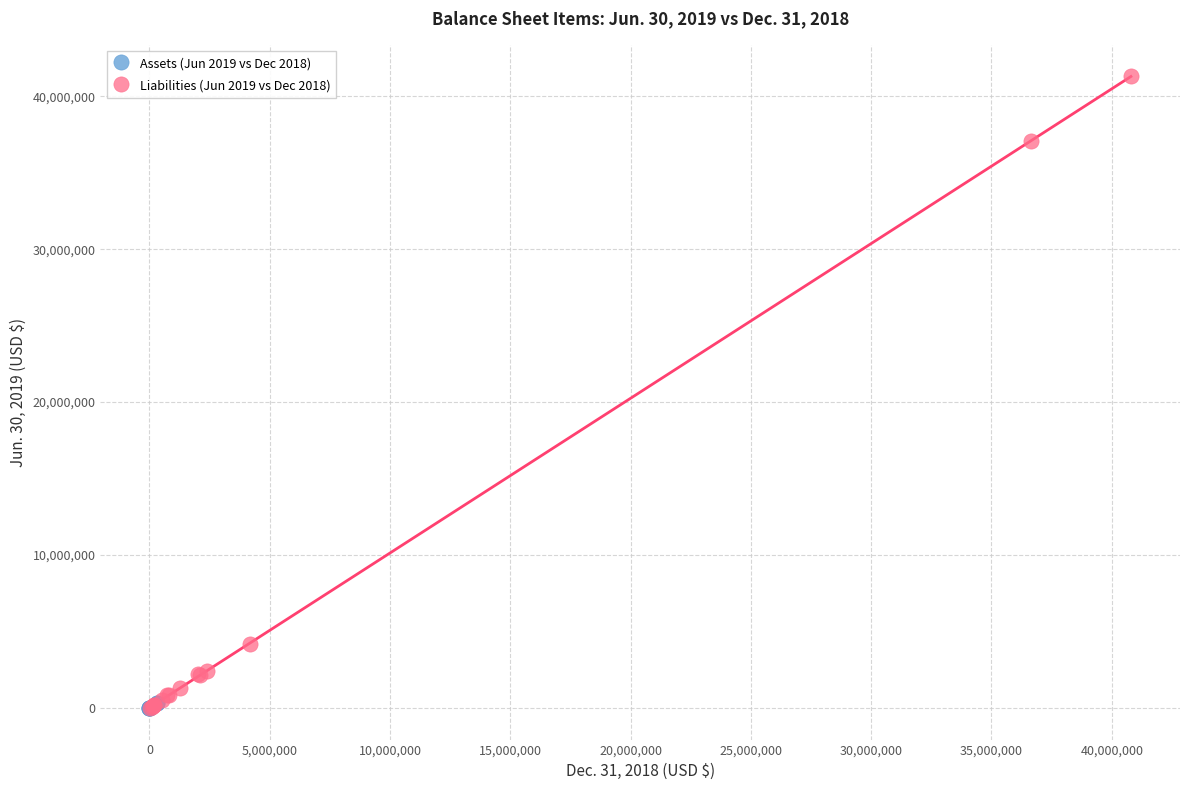

Which series has the widest spread of Y values?

Liabilities (Jun 2019 vs Dec 2018)